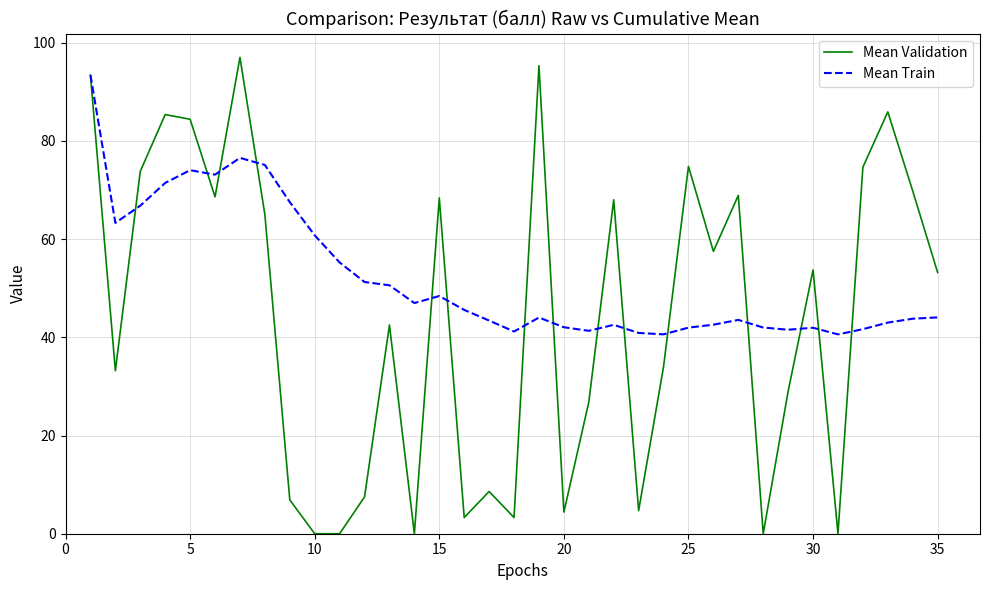

Is this an area chart (filled region under the line)?

No